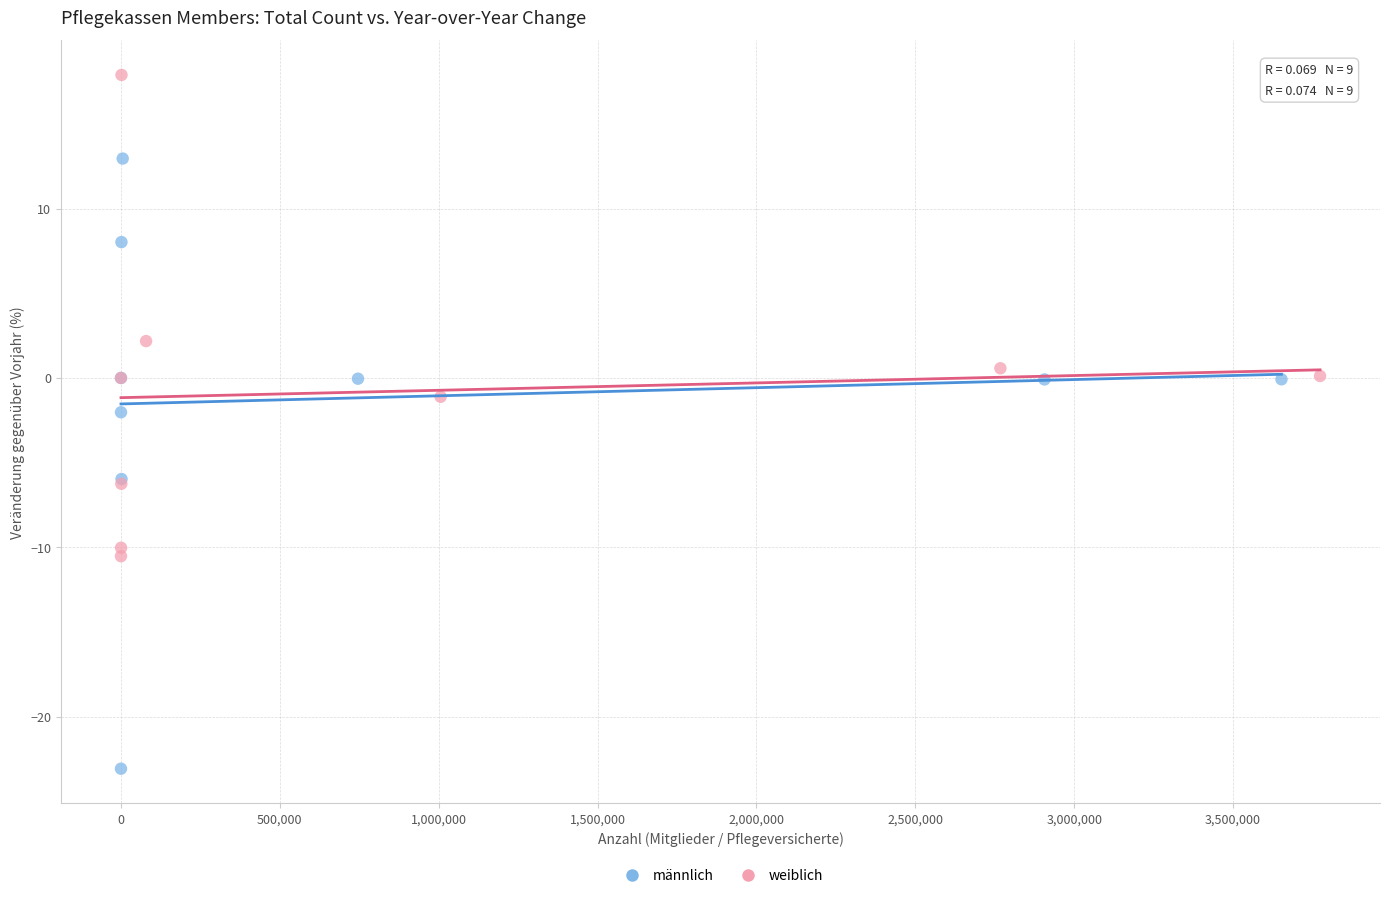

Which series contains the highest Y value?

weiblich